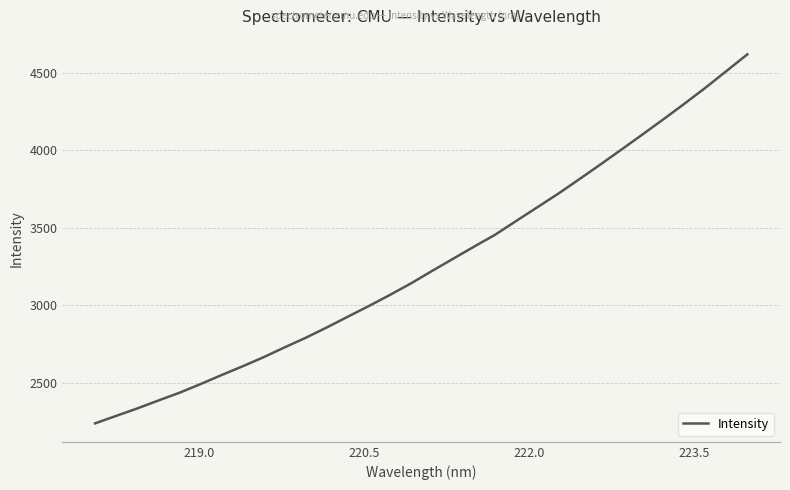

What is the difference between the maximum and minimum values?

2383.8